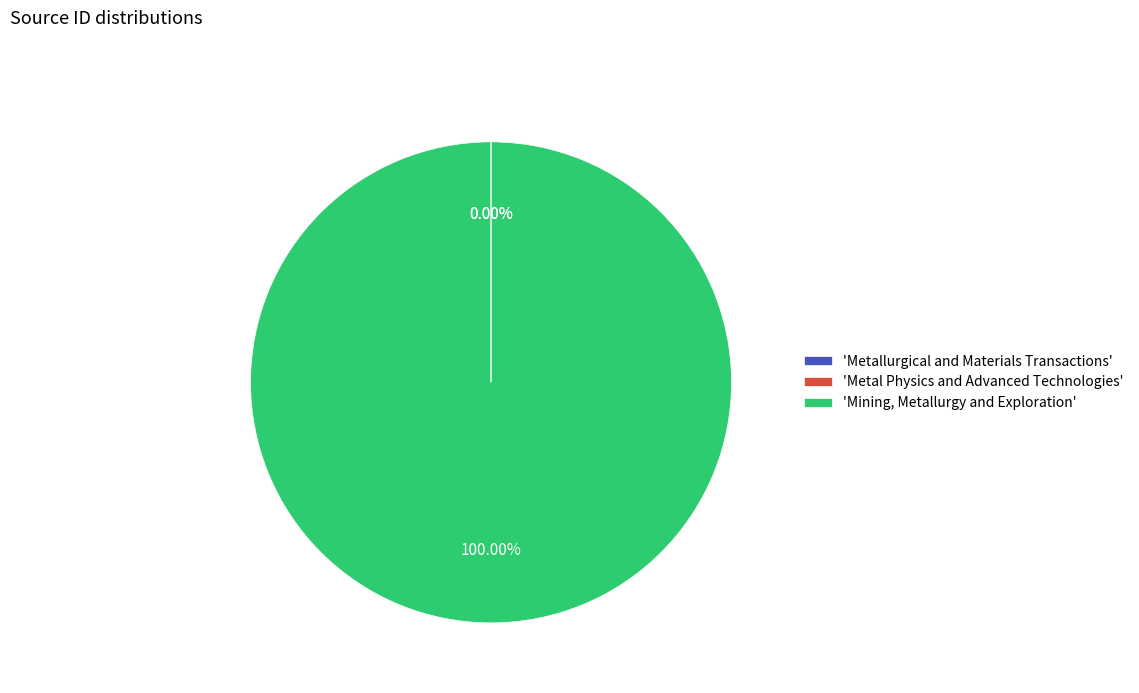

Does 'Mining, Metallurgy and Exploration' represent more than half of the total?

Yes